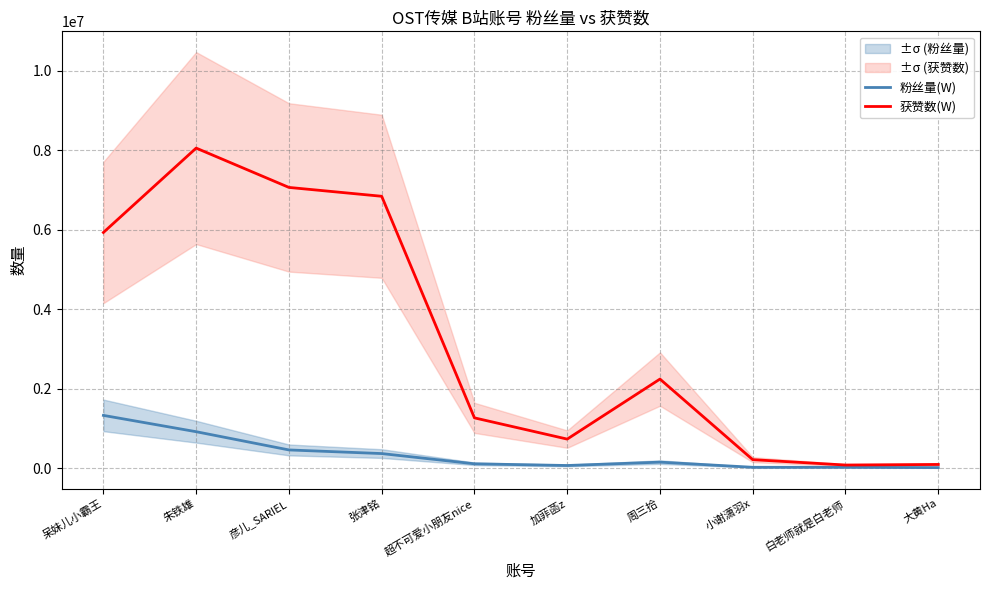

What is the sum of the 粉丝量(W) values at 白老师就是白老师 and 大黄Ha?

30266